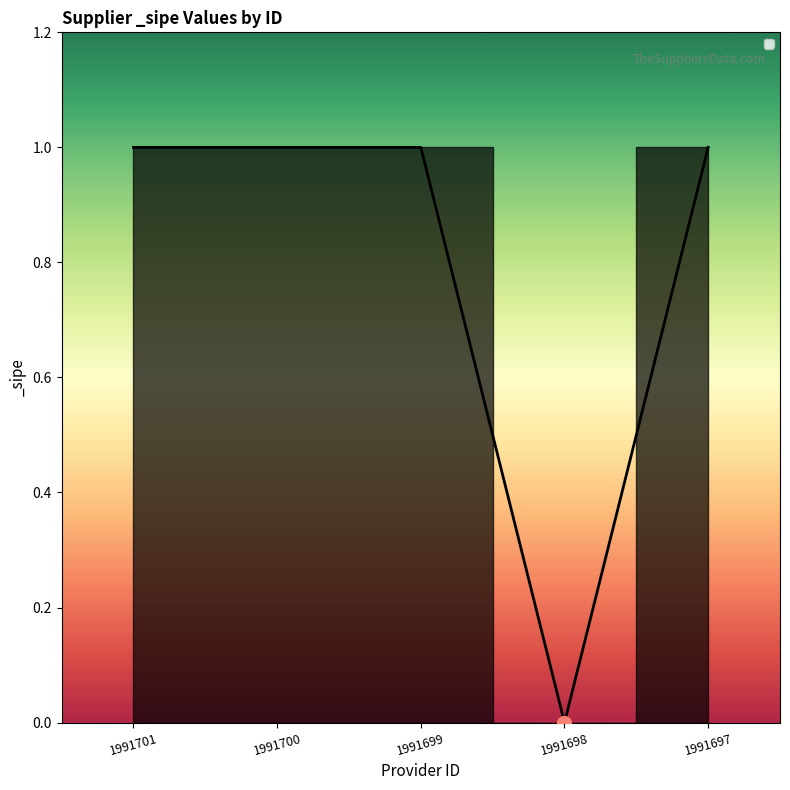

True or false: the data shows 1 at 1991698.

False